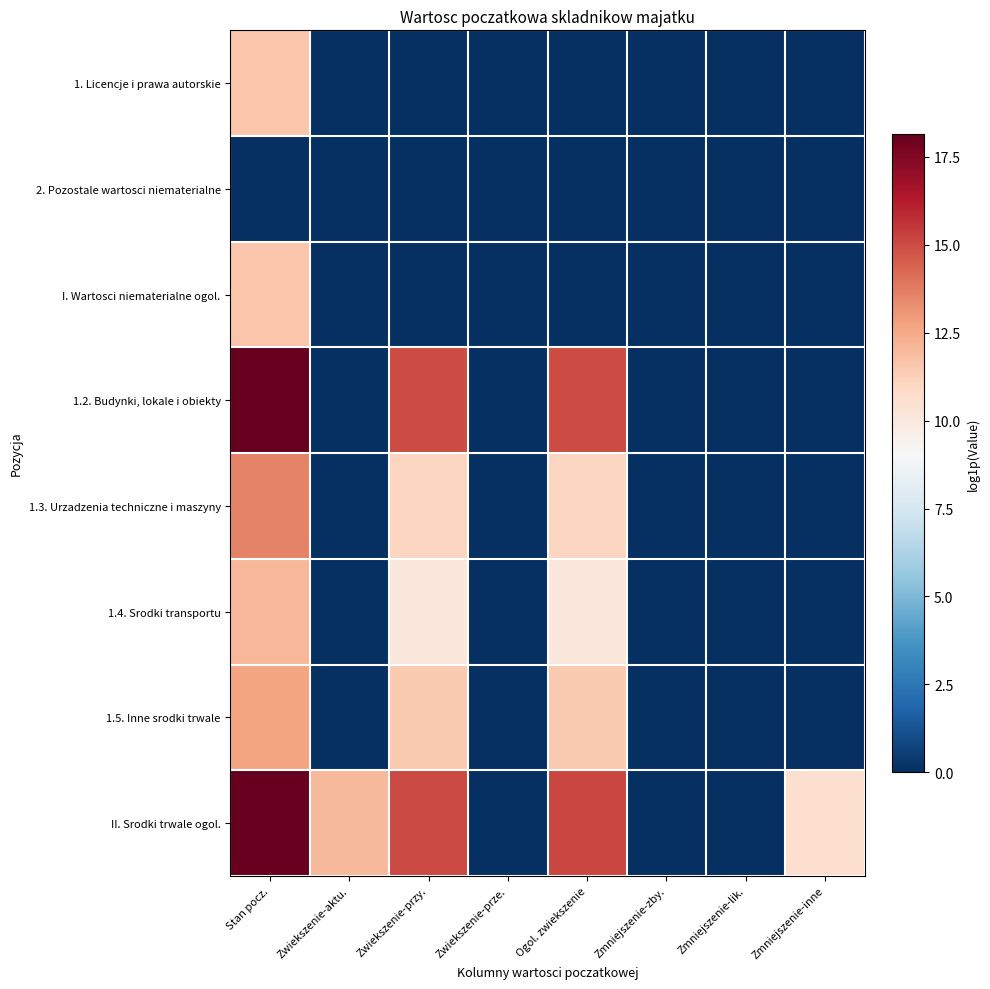

List the series in order of their peak value, lowest first.

2. Pozostale wartosci niematerialne, 1. Licencje i prawa autorskie, I. Wartosci niematerialne ogol., 1.4. Srodki transportu, 1.5. Inne srodki trwale, 1.3. Urzadzenia techniczne i maszyny, 1.2. Budynki, lokale i obiekty, II. Srodki trwale ogol.